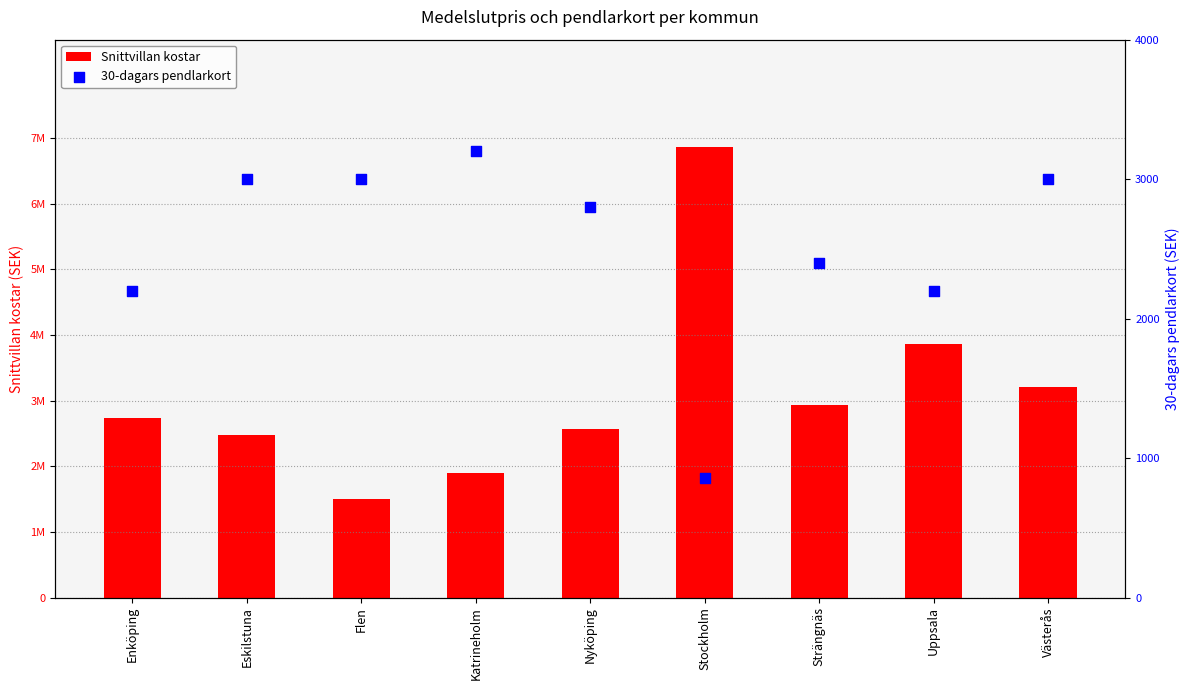

Which series reaches the minimum Y coordinate?

30-dagars pendlarkort